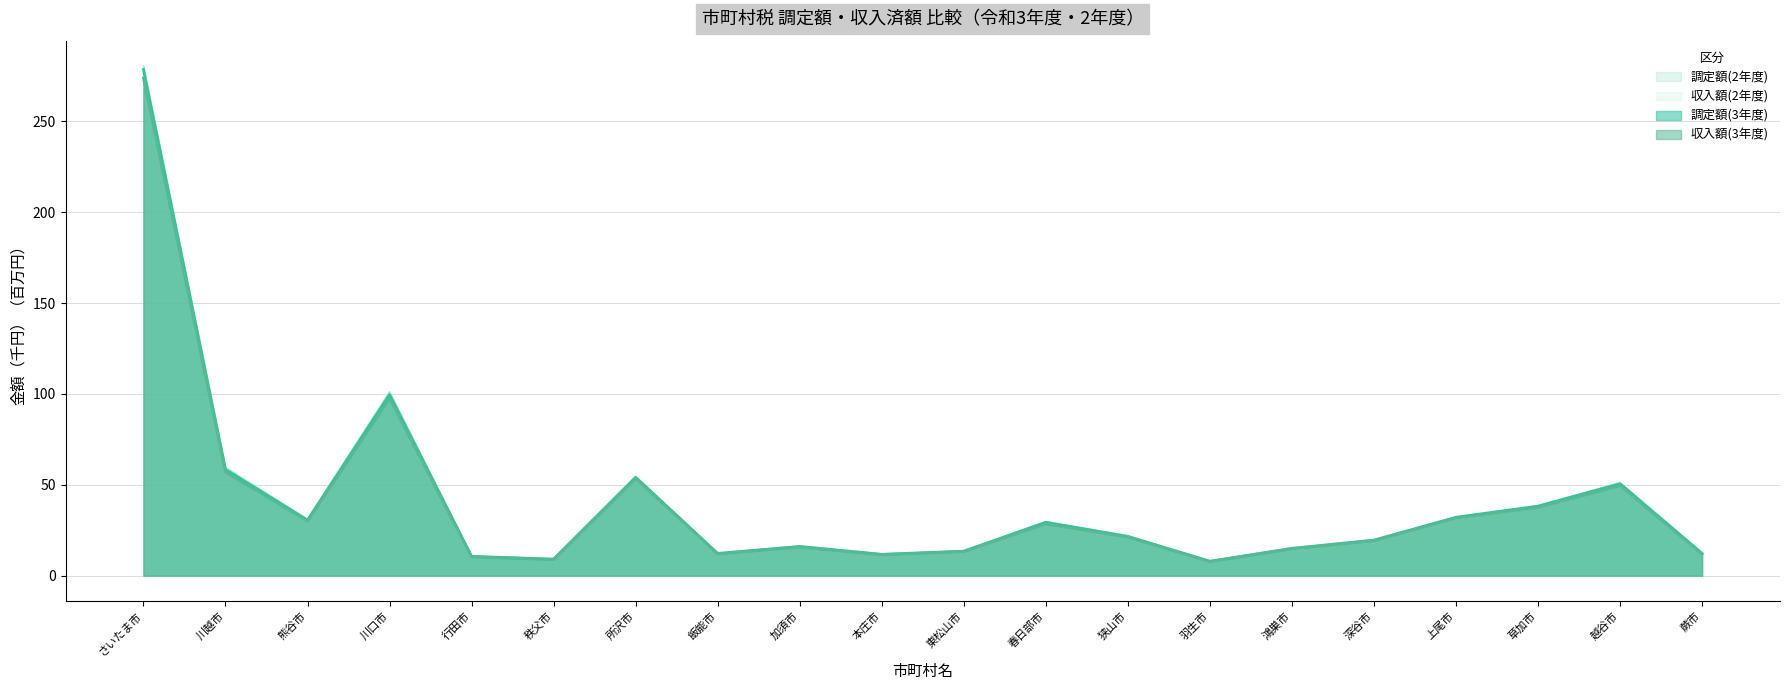

Reading right to left, list all the values displayed in this chart.

調定額(3年度): 12.2	50.6	38.3	32.1	19.5	15.0	7.9	21.6	29.4	13.5	11.7	16.1	12.2	54.2	9.1	10.6	99.7	30.6	58.4	278.6
調定額(2年度): 12.5	51.1	38.4	32.1	19.9	15.4	8.1	22.0	29.7	13.6	12.0	16.3	12.5	54.4	9.3	10.8	101.1	31.0	59.5	280.4
収入額(3年度): 11.9	49.6	37.6	31.6	19.2	14.8	7.8	21.3	28.5	13.3	11.5	15.7	12.0	53.5	8.8	10.4	97.5	30.1	57.0	273.8
収入額(2年度): 12.1	49.8	37.5	31.5	19.4	15.2	7.9	21.7	28.9	13.4	11.6	15.9	12.2	53.4	8.9	10.5	98.4	30.1	57.7	274.7